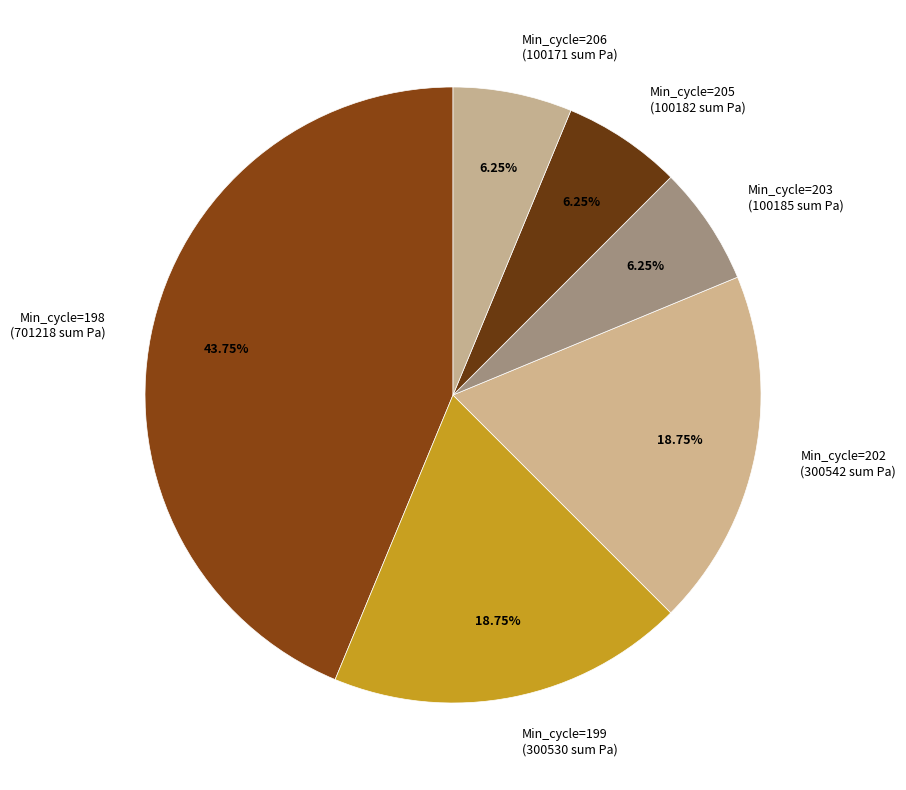

Count the number of slices in the pie.

6